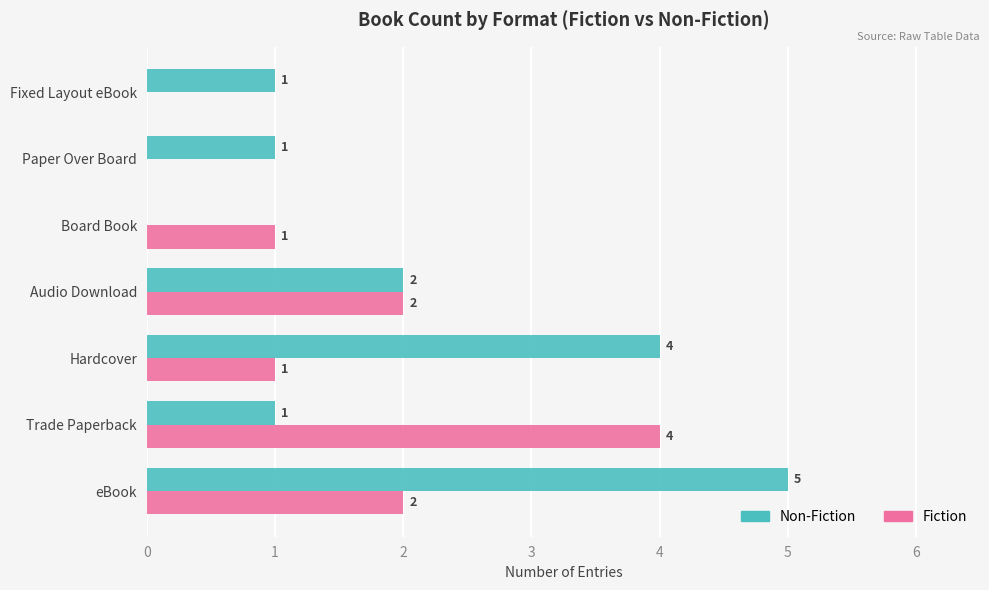

What is the sum of all Non-Fiction values?

14